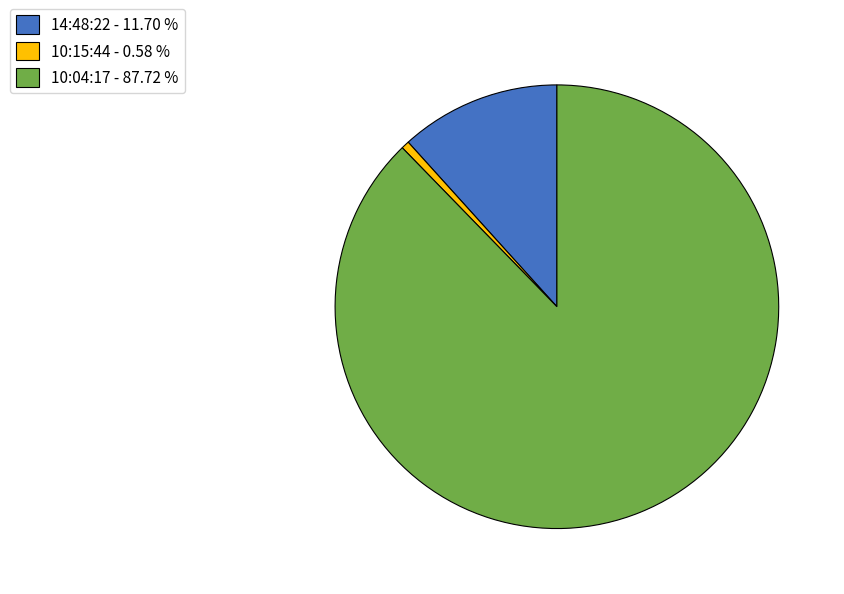

Count the number of slices in the pie.

3